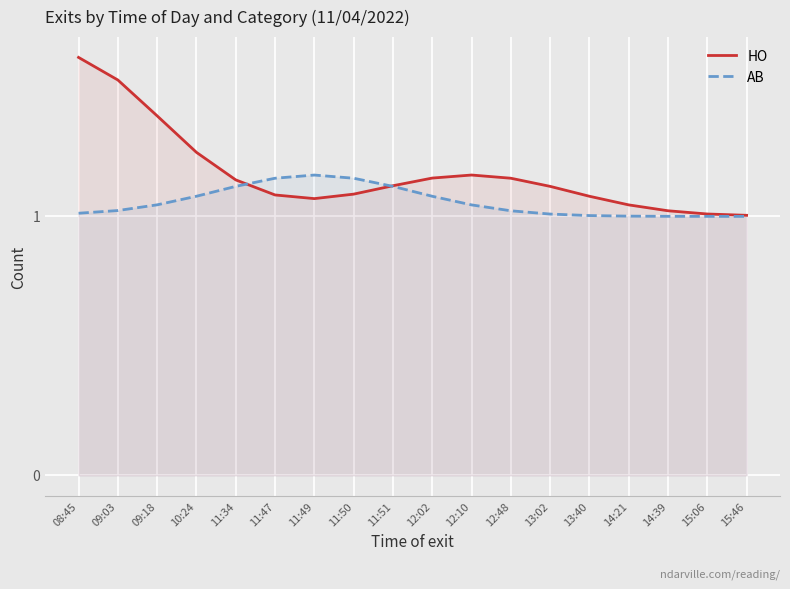

Rank the series by their average value, from highest to lowest.

HO, AB